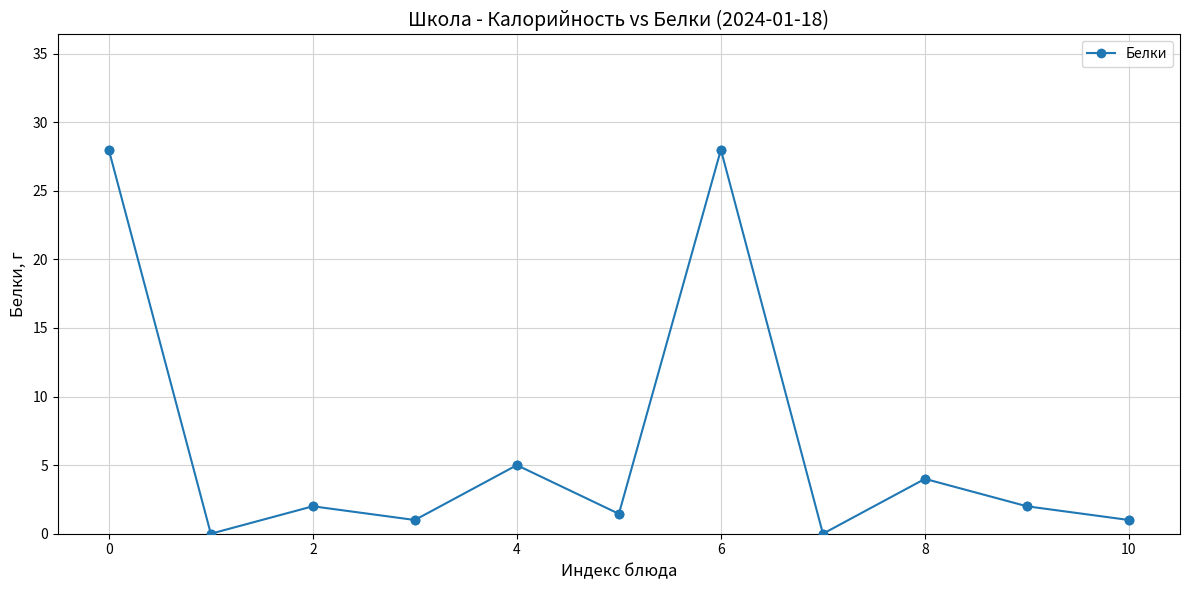

How many interior local valleys (lower than both neighbors) does the data have?

4